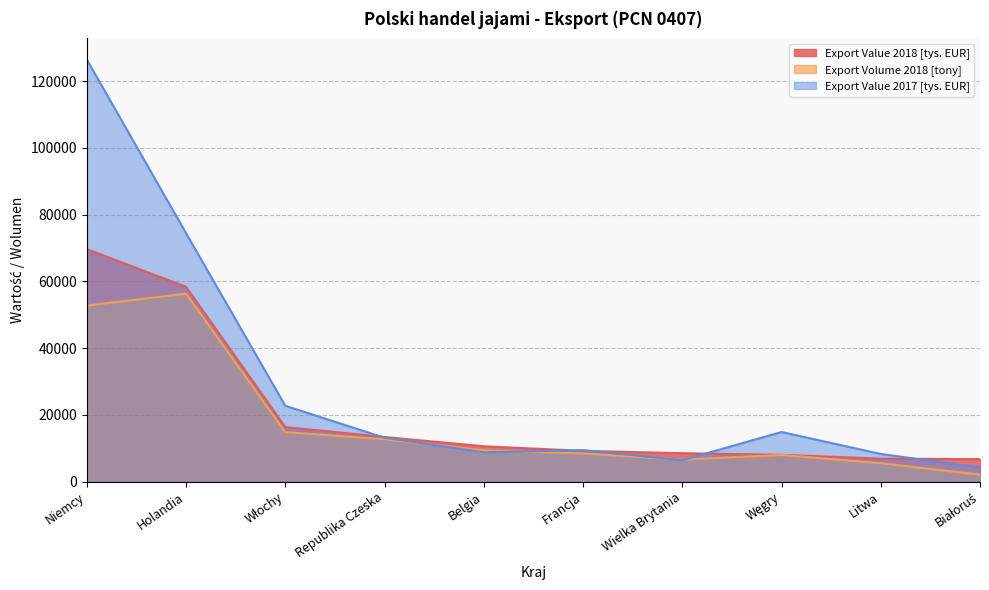

Between Niemcy and Belgia, which series saw the biggest shift?

Export Value 2017 [tys. EUR]